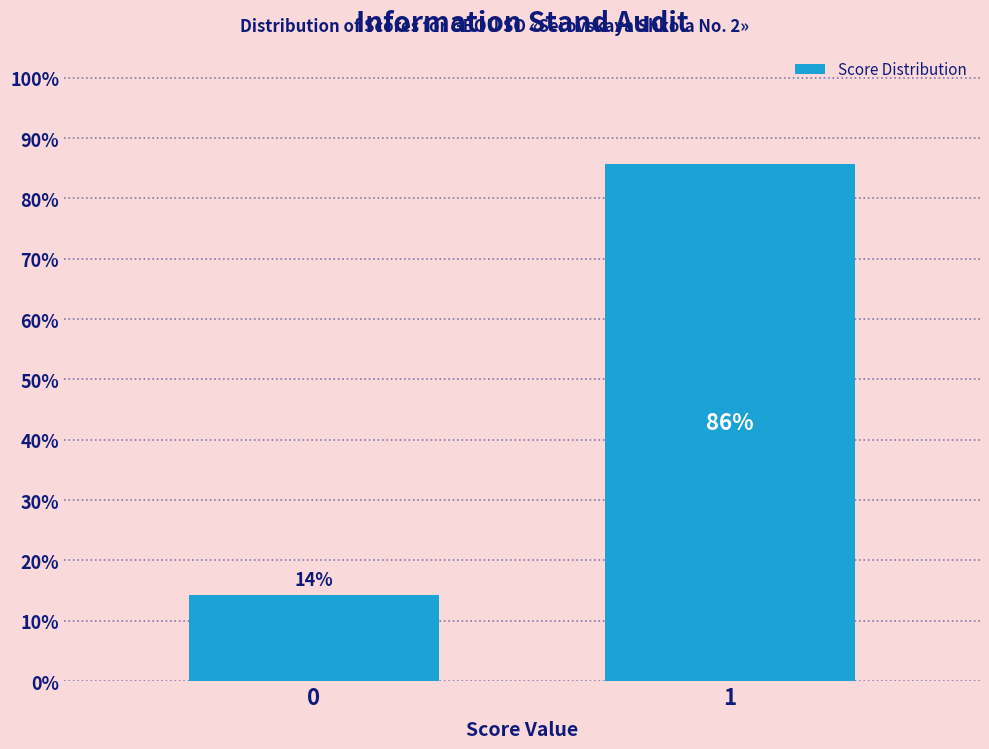

What is the value of the 2nd bar from the left?

85.7